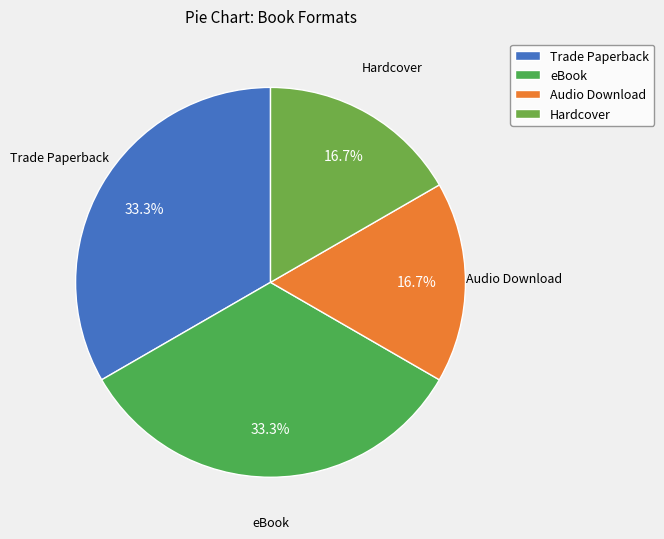

What portion of the pie excludes Audio Download?

83.3%